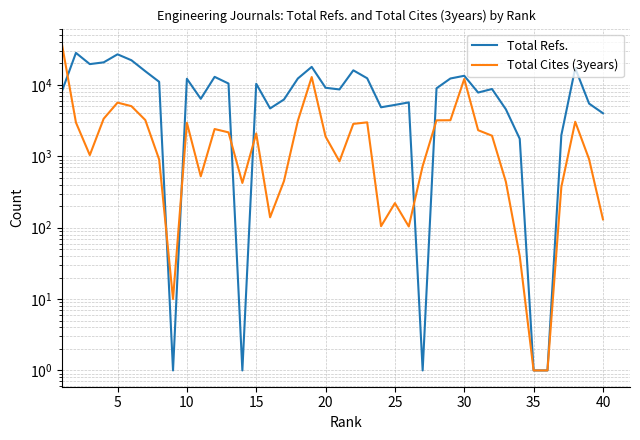

Between which two adjacent categories do Total Refs. and Total Cites (3years) first intersect?

0 and 5